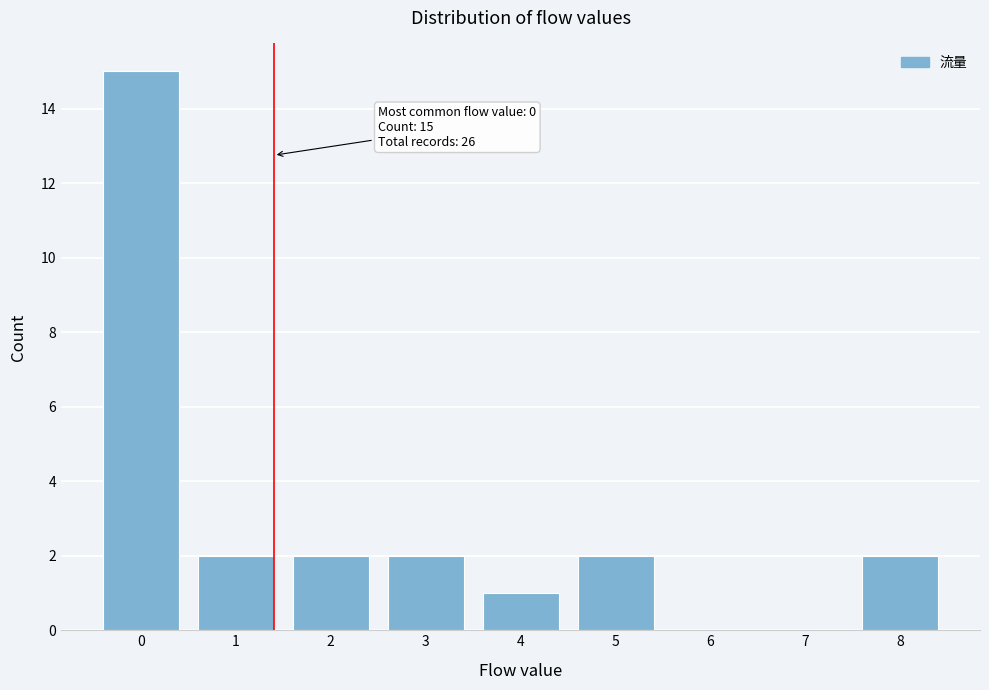

Reading right to left, what are all the values shown in this chart?

8=2	7=0	6=0	5=2	4=1	3=2	2=2	1=2	0=15